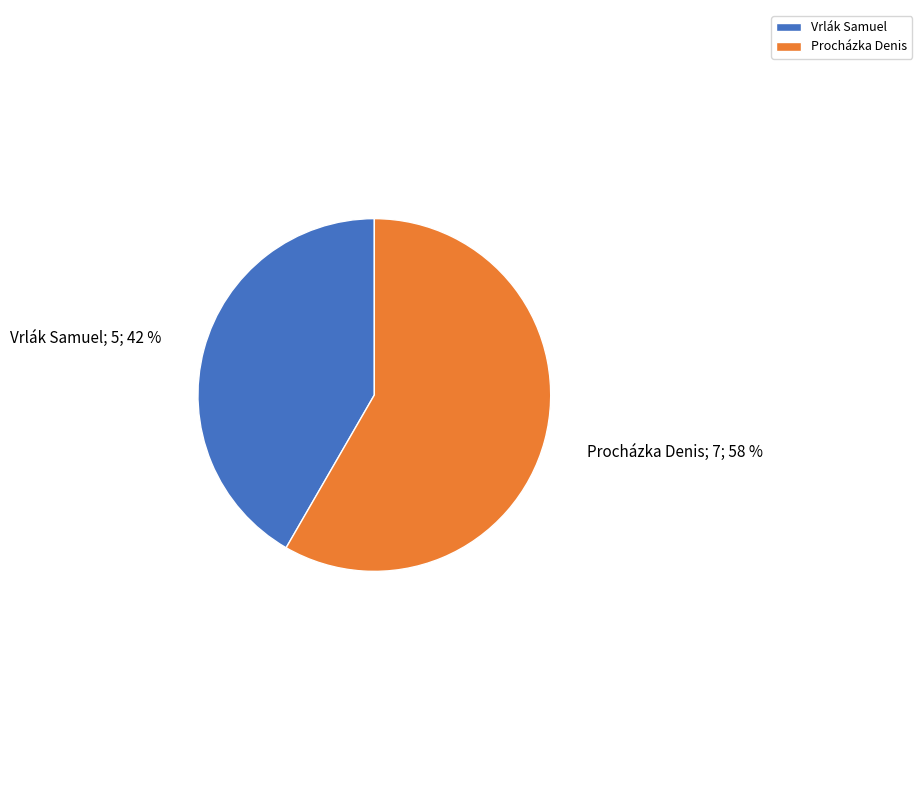

What percentage is the Vrlák Samuel slice, to the nearest percent?

42%